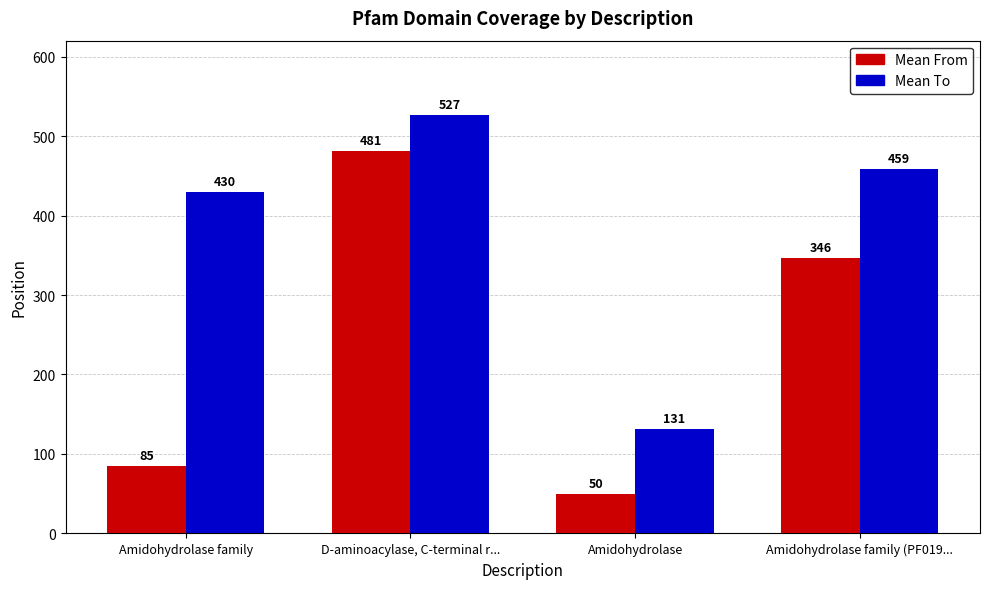

Where is Mean From nearest to the value 265?

Amidohydrolase family (PF019...